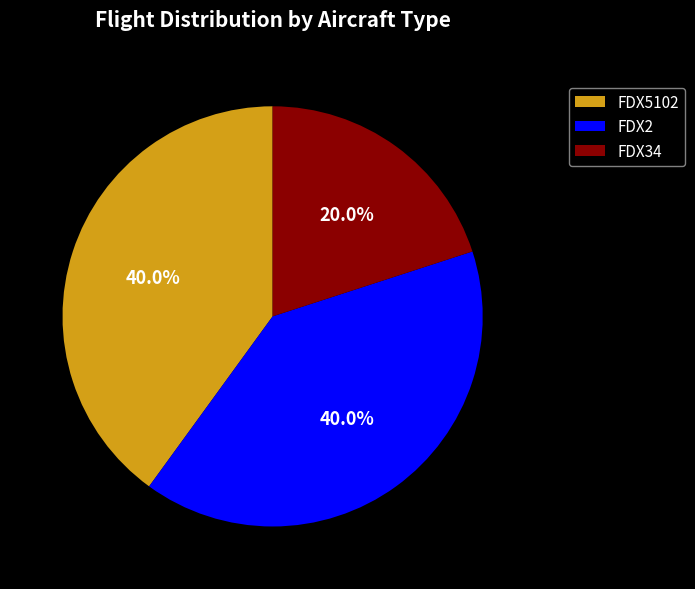

Is there any slice that represents more than half of the pie?

No